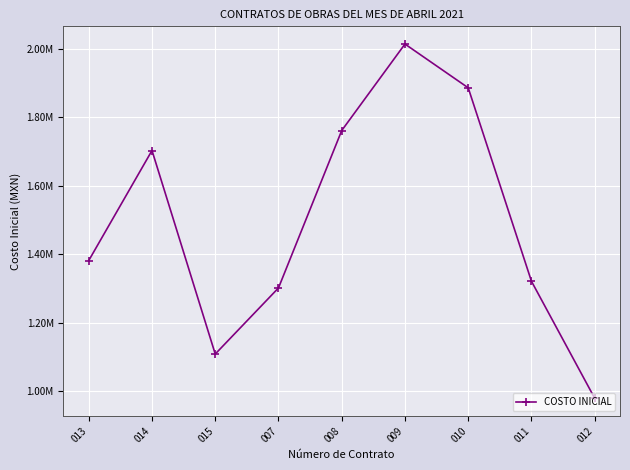

What is the label of the 3rd point from the right?

010